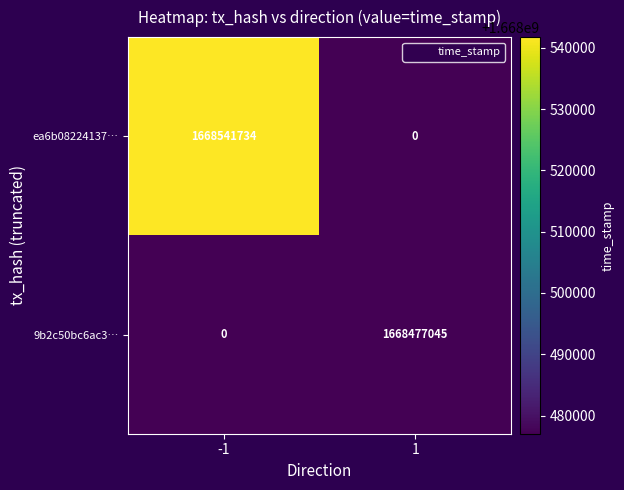

What is the sum of the 9b2c50bc6ac3… values at -1 and 1?

1668477045